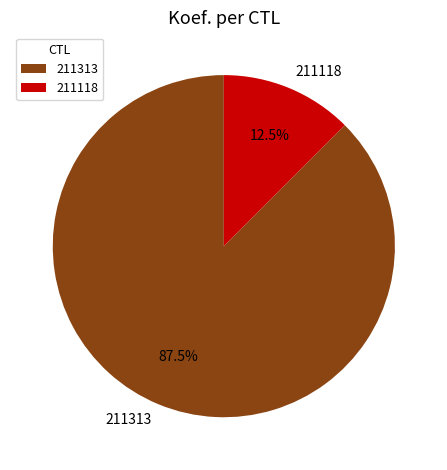

Combined, what portion of the pie is 211118 and 211313?

100.0%